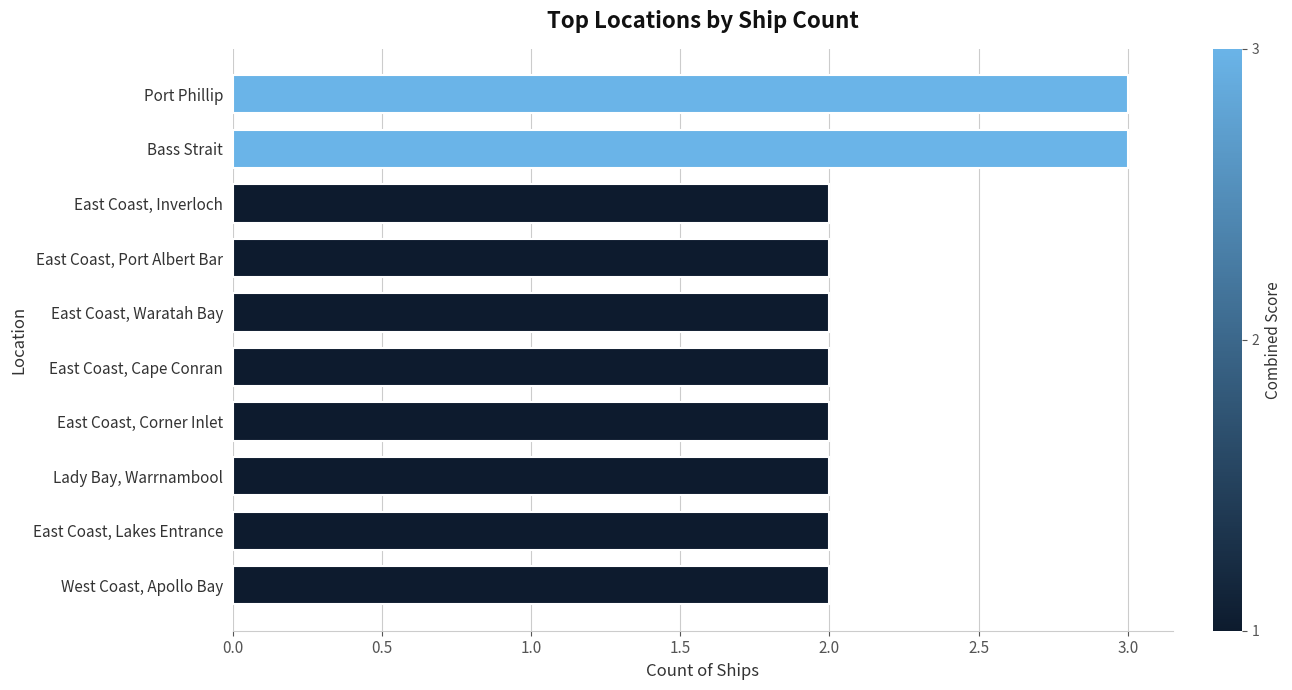

Approximately how many times larger is the value at Lady Bay, Warrnambool compared to East Coast, Inverloch?

1.0